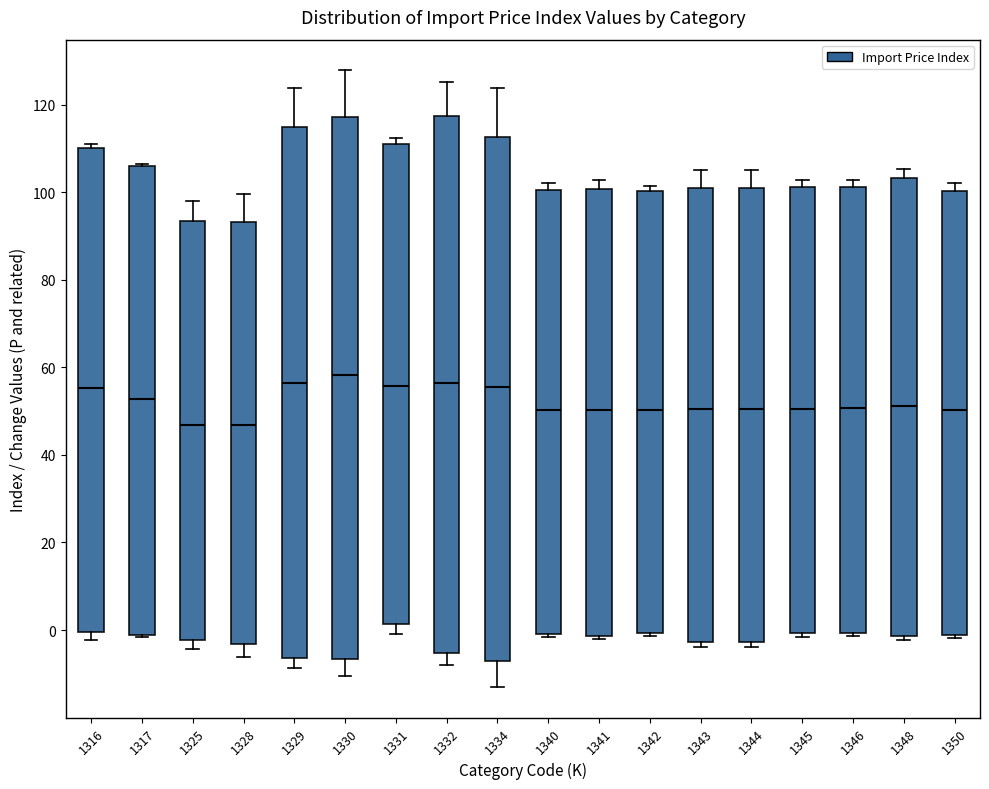

Reading left to right, transcribe this box plot: for each box, give where its median line is, the range the box spans, and where its two whiskers end, as read against the y-axis. The values are not printed on the chart, so give them approximately, as read against the axis.

1316: median 56, box 0 to 110, whiskers -2 to 110 (just above the box's upper edge)
1317: median 52, box -2 to 106, whiskers -2 to 106
1325: median 46, box -2 to 94, whiskers -4 to 98
1328: median 46, box -4 to 94, whiskers -6 to 100
1329: median 56, box -6 to 114, whiskers -8 to 124
1330: median 58, box -6 to 118, whiskers -10 to 128
1331: median 56, box 2 to 110, whiskers 0 to 112
1332: median 56, box -6 to 118, whiskers -8 to 126
1334: median 56, box -8 to 112, whiskers -12 to 124
1340: median 50, box 0 to 100, whiskers -2 to 102
1341: median 50, box -2 to 100, whiskers -2 (just below the box's lower edge) to 102
1342: median 50, box 0 to 100, whiskers -2 to 102
1343: median 50, box -2 to 100, whiskers -4 to 106
1344: median 50, box -2 to 100, whiskers -4 to 106
1345: median 50, box 0 to 102, whiskers -2 to 102 (just above the box's upper edge)
1346: median 50, box 0 to 102, whiskers -2 to 102 (just above the box's upper edge)
1348: median 52, box -2 to 104, whiskers -2 (just below the box's lower edge) to 106
1350: median 50, box -2 to 100, whiskers -2 (just below the box's lower edge) to 102